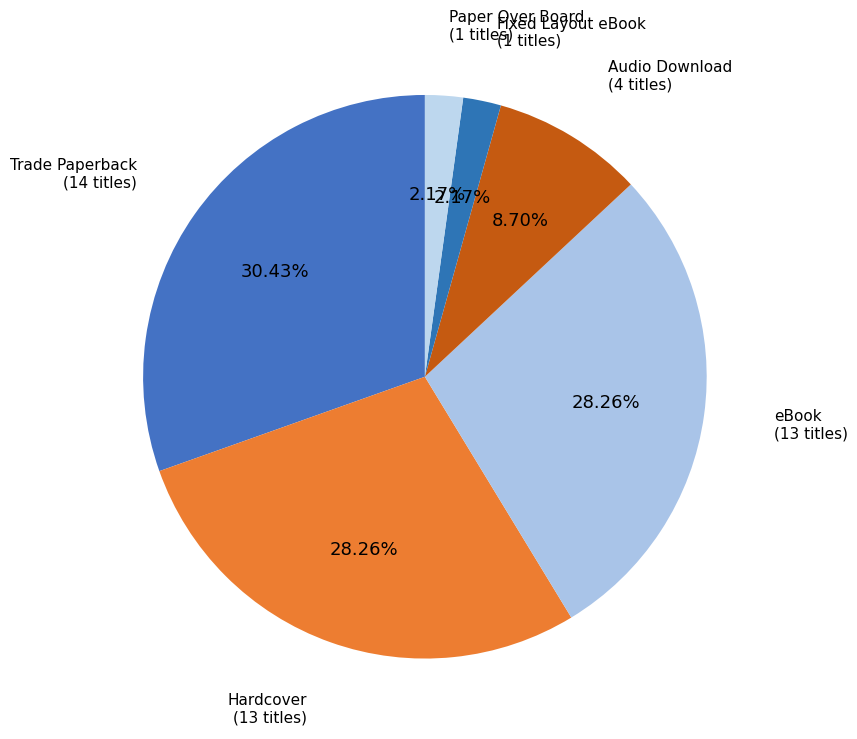

How many slices are in this pie chart?

6